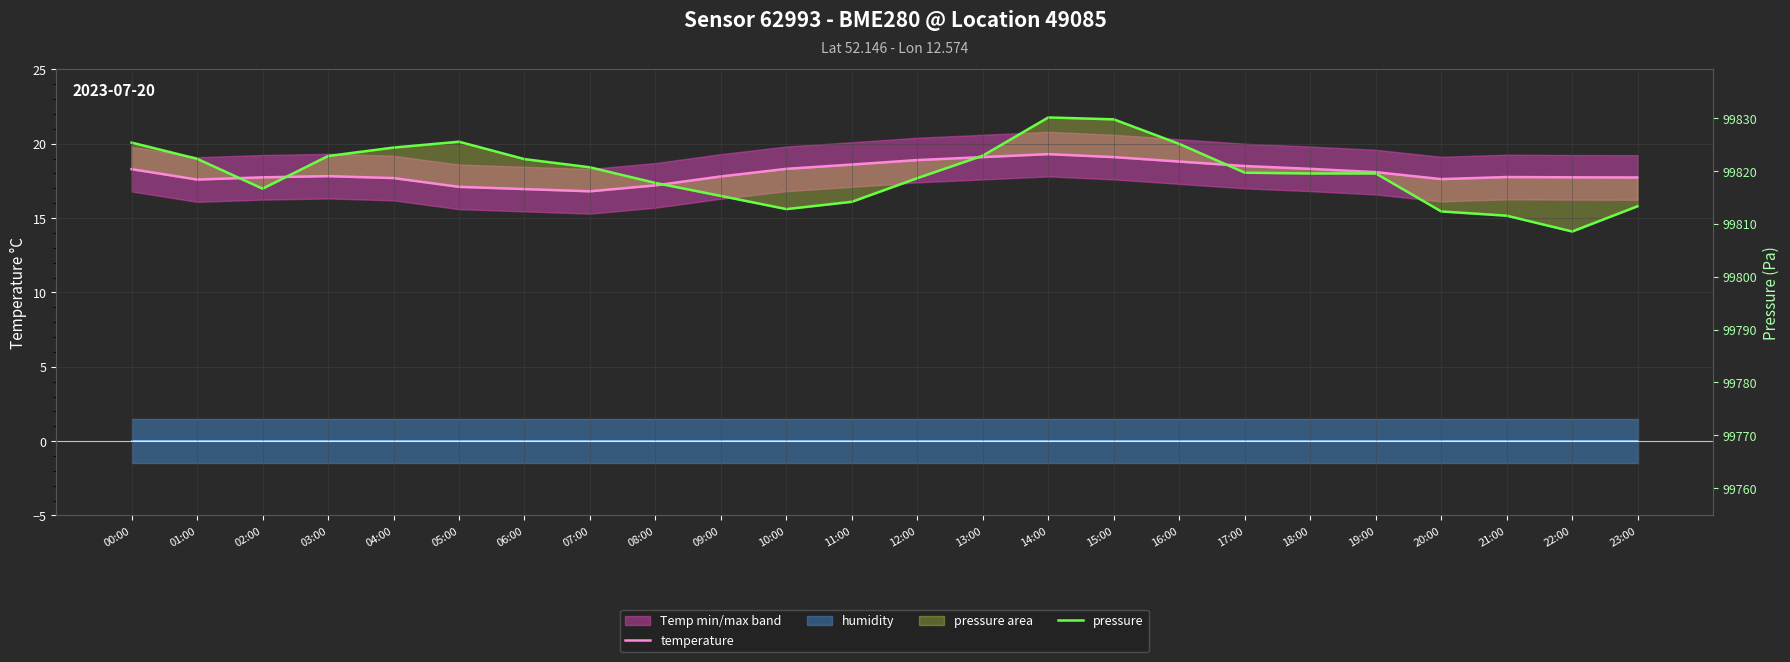

Rank the series by their maximum value, from highest to lowest.

pressure, temperature